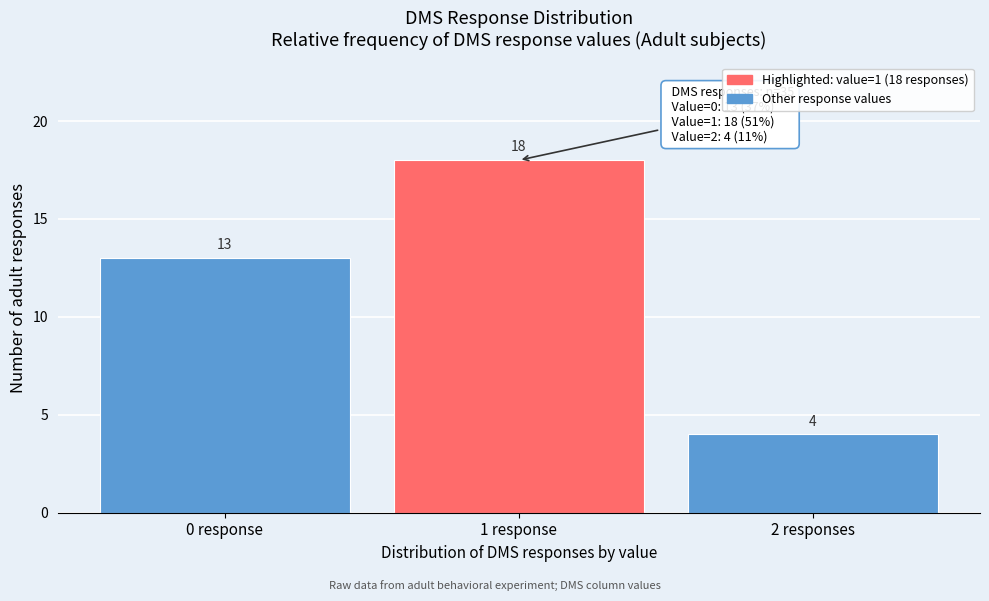

Reading left to right, extract all data points from this chart.

0 response=13	1 response=18	2 responses=4